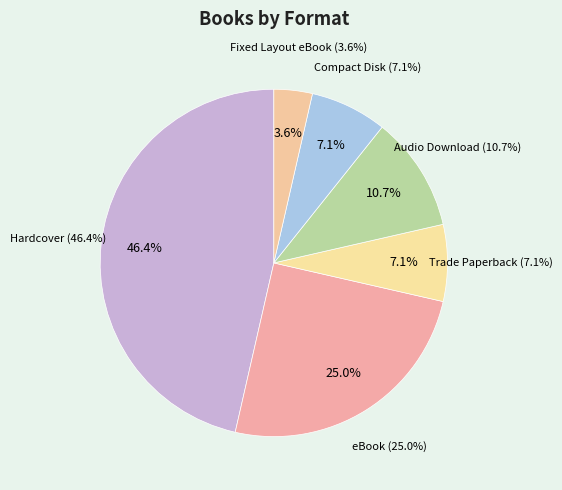

Is there any slice that represents more than half of the pie?

No